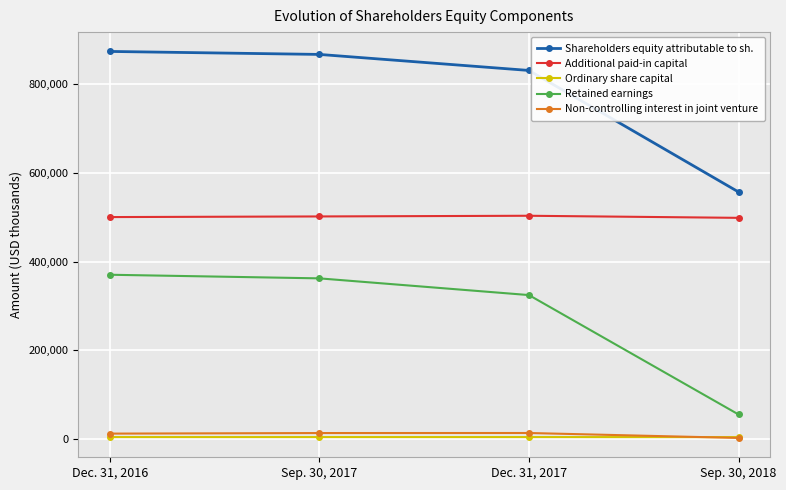

True or false: Additional paid-in capital and Retained earnings intersect in this chart.

False